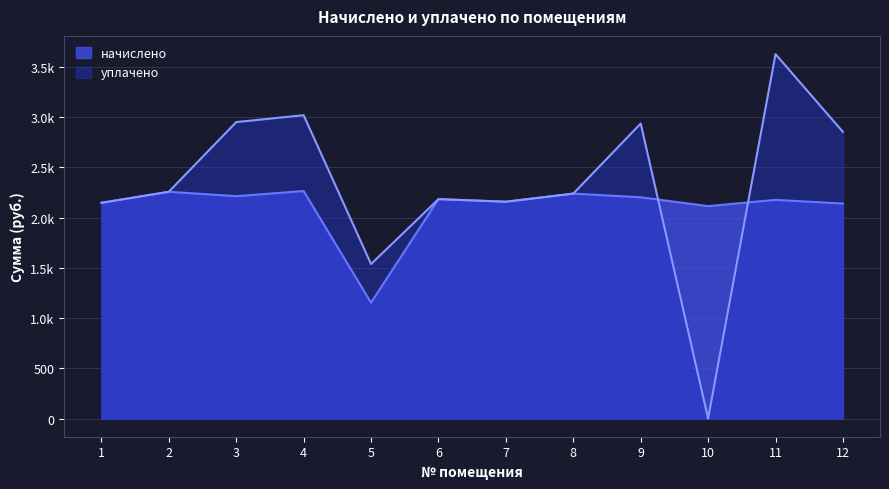

Where is the first local minimum for начислено?

3